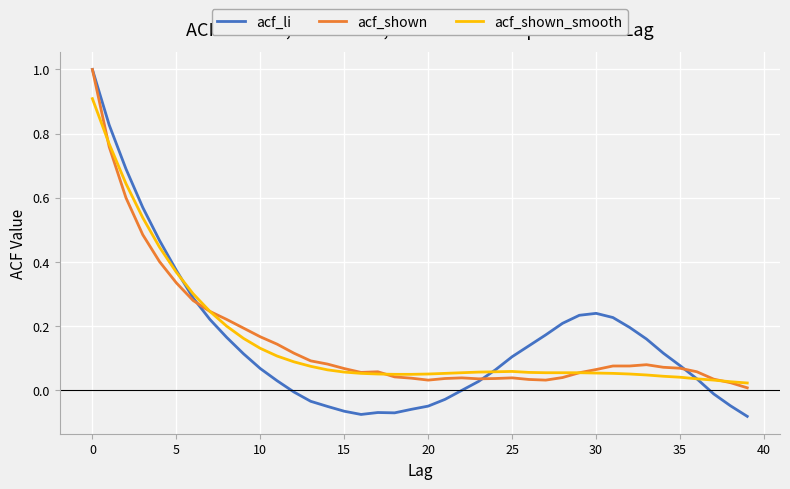

Which series has the largest range (max minus min)?

acf_li